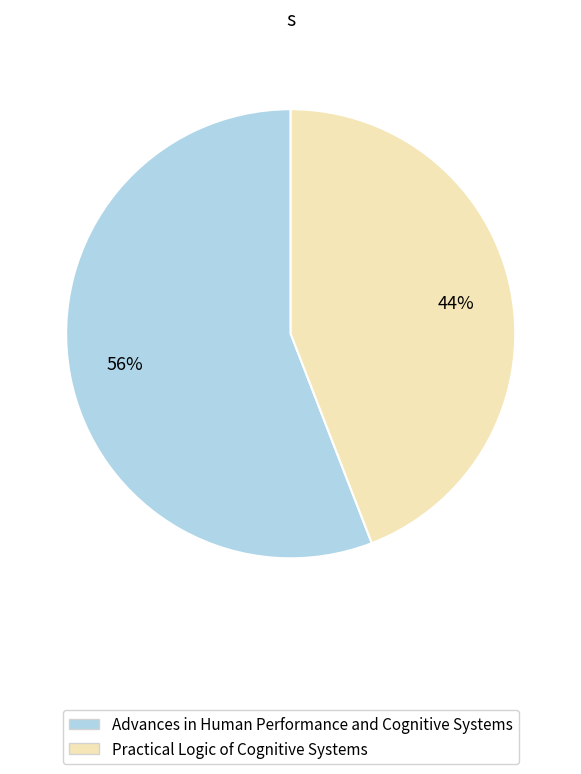

Count the number of slices in the pie.

2